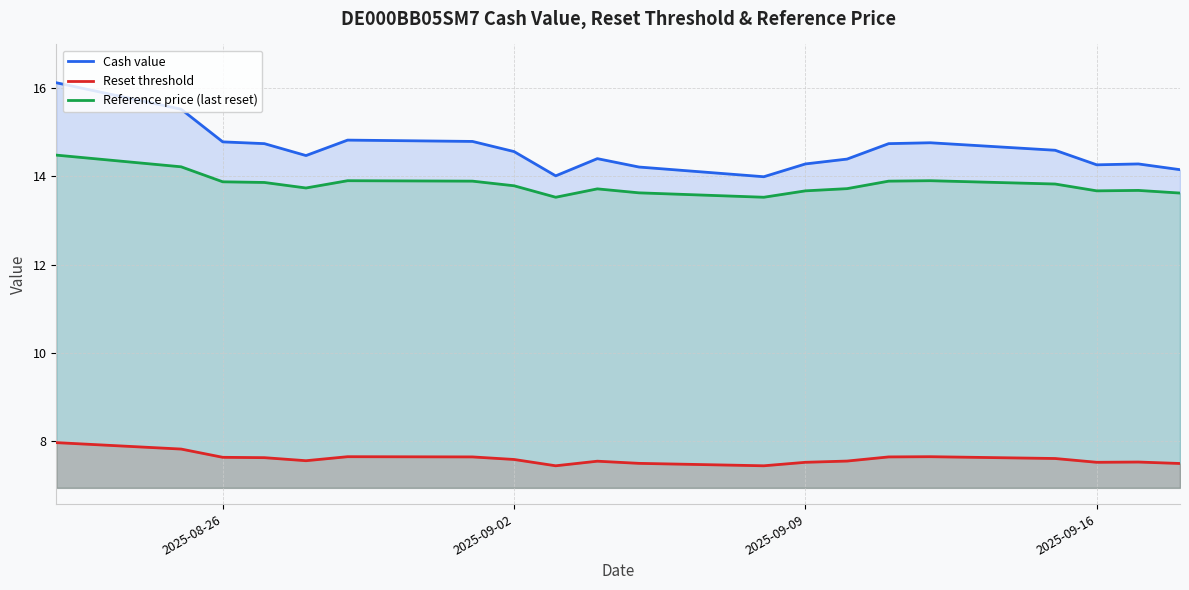

True or false: Cash value and Reset threshold intersect in this chart.

False